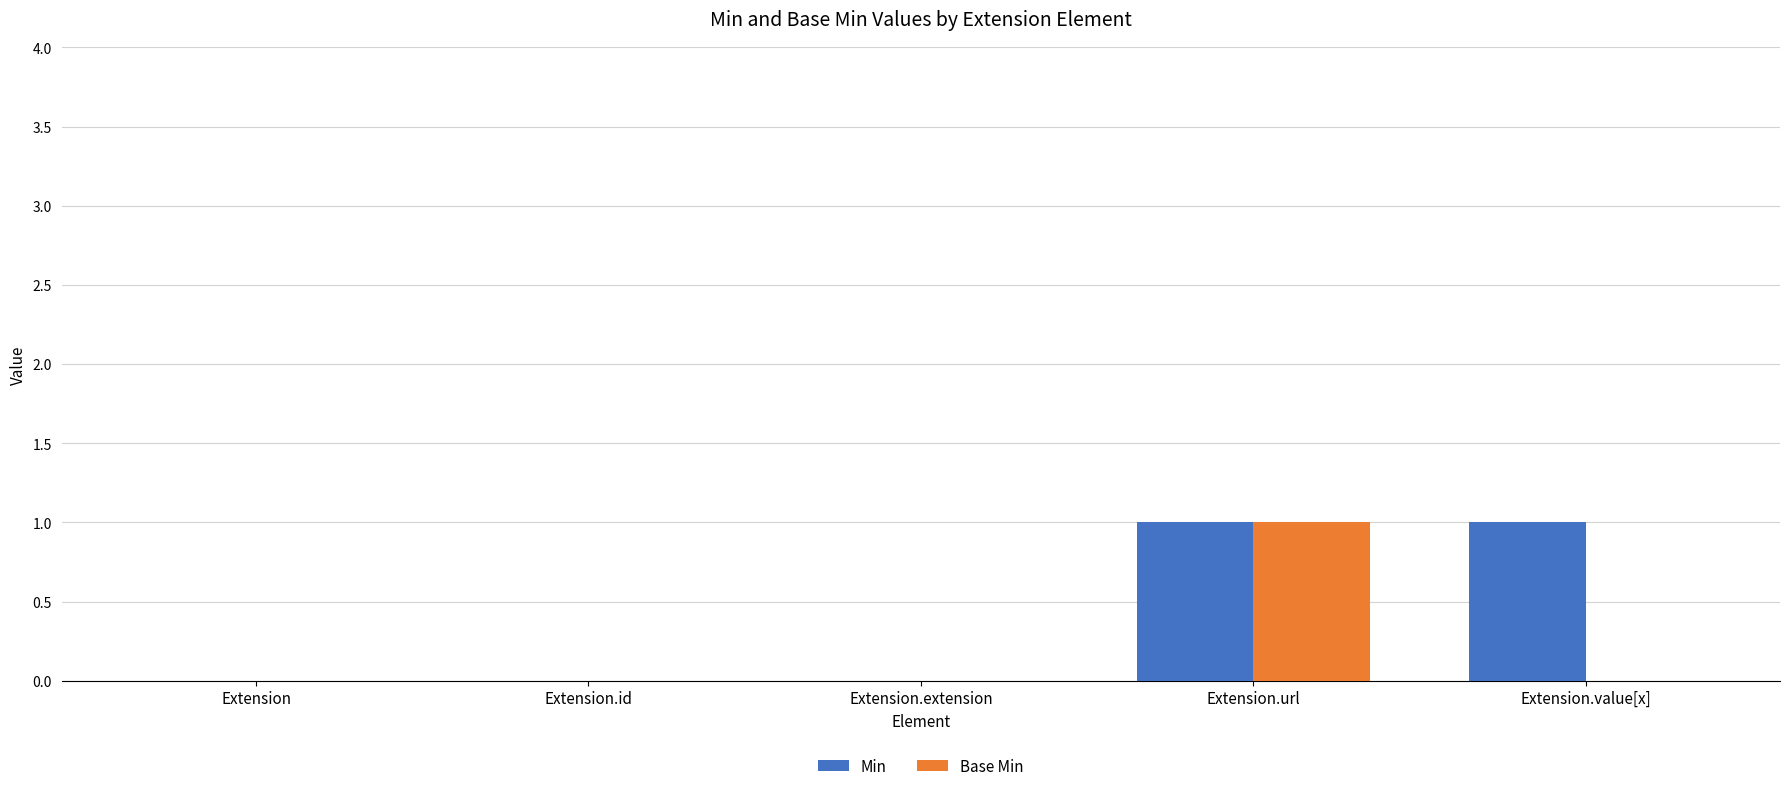

The value of Min at Extension.url is 1. True or false?

True